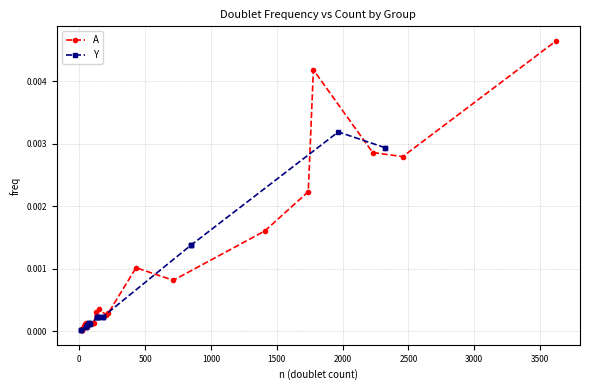

Which series has the largest total across all categories?

A